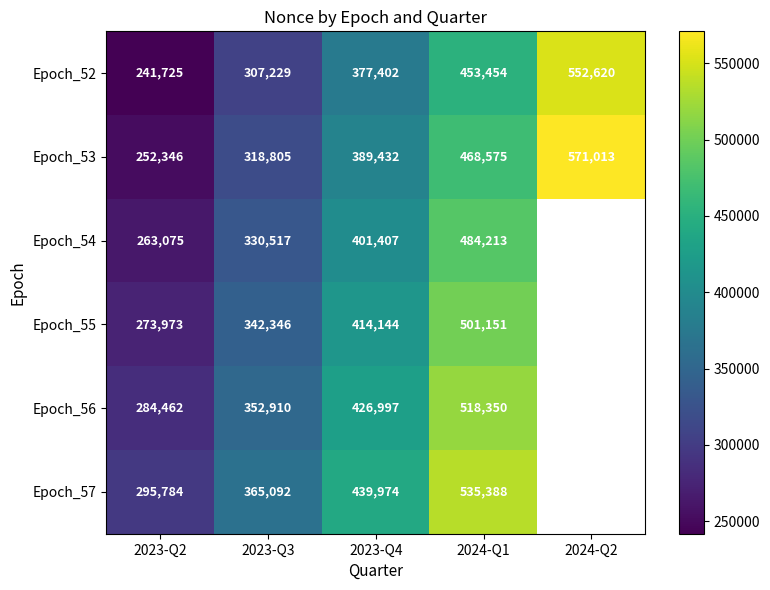

Is it true that Epoch_57 equals 484540 at 2023-Q3?

False